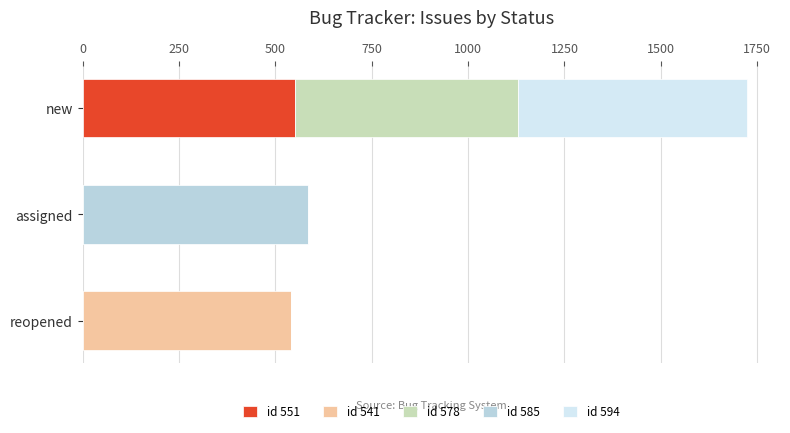

Which category has the highest value in the id 551 series?

new